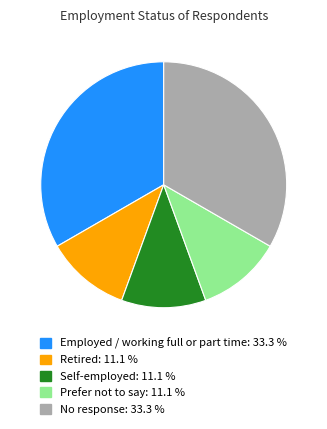

Is there a majority slice in this chart?

No